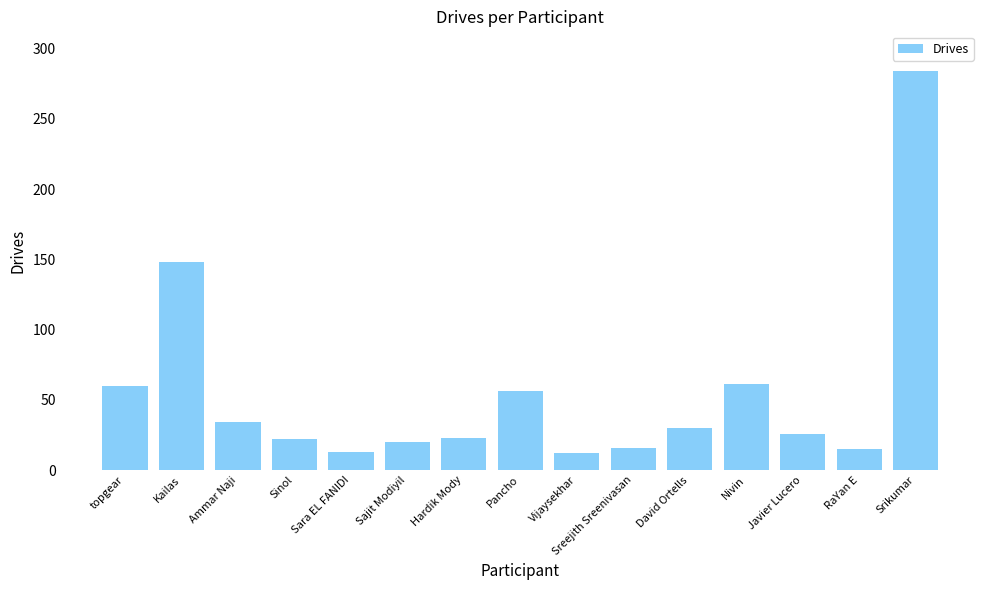

What is the approximate value at Hardik Mody?

23